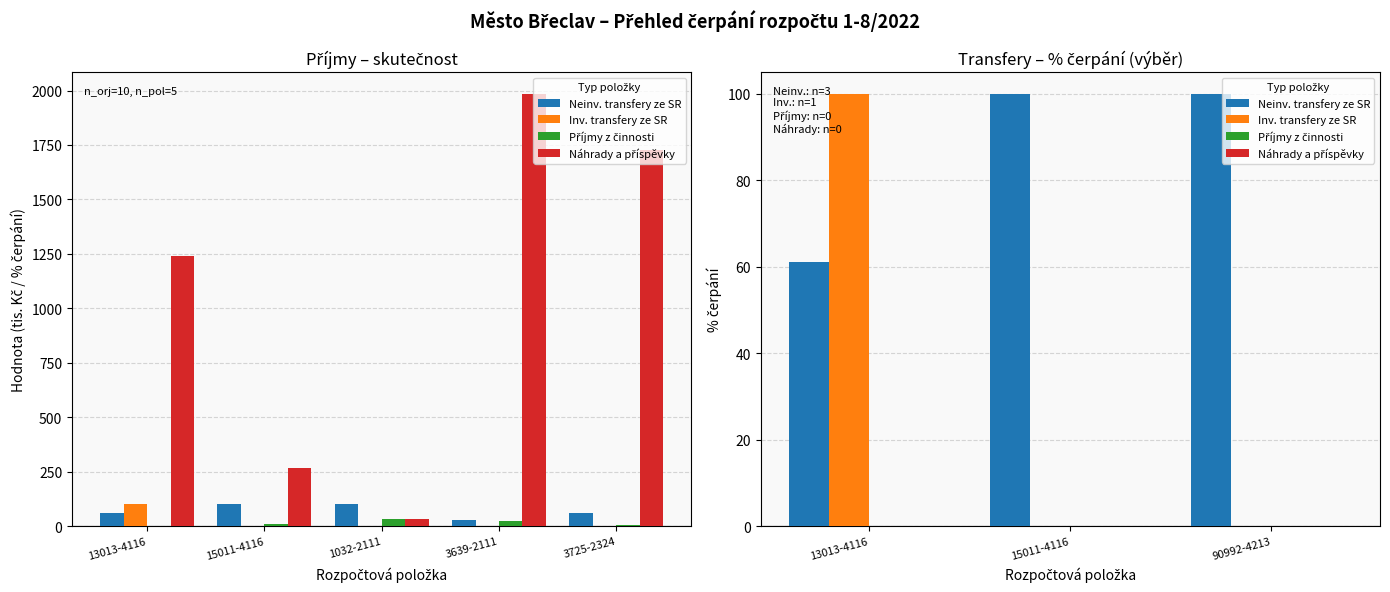

List the series in order of their peak value, highest first.

Neinv. transfery ze SR, Inv. transfery ze SR, Příjmy z činnosti, Náhrady a příspěvky